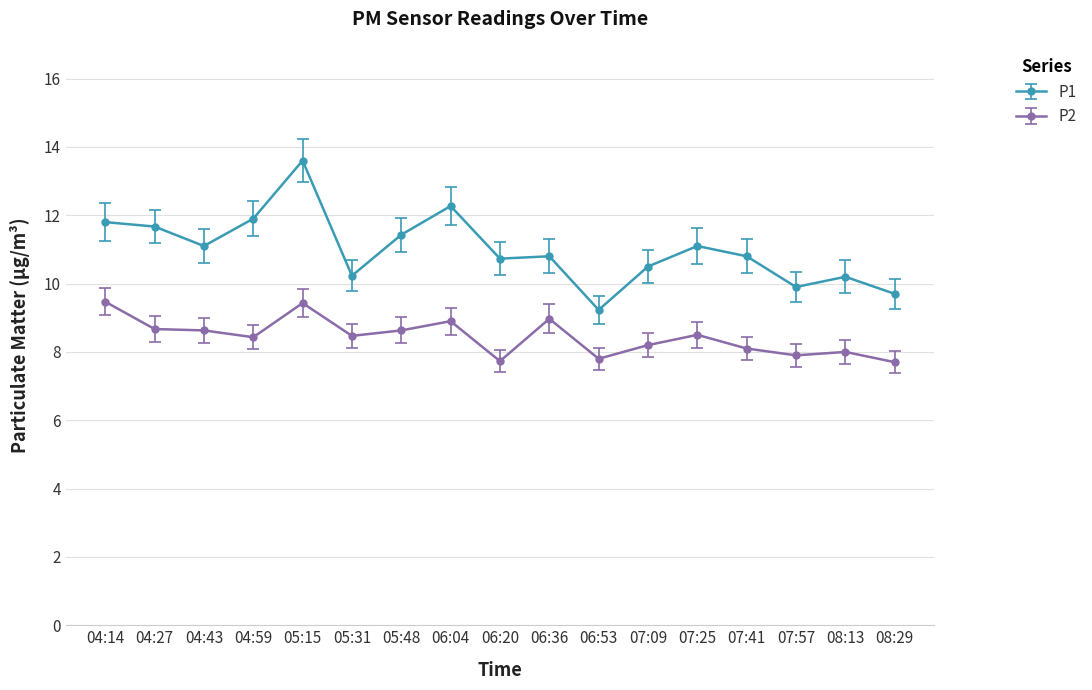

True or false: P2 has more than 1 interior local peaks.

True